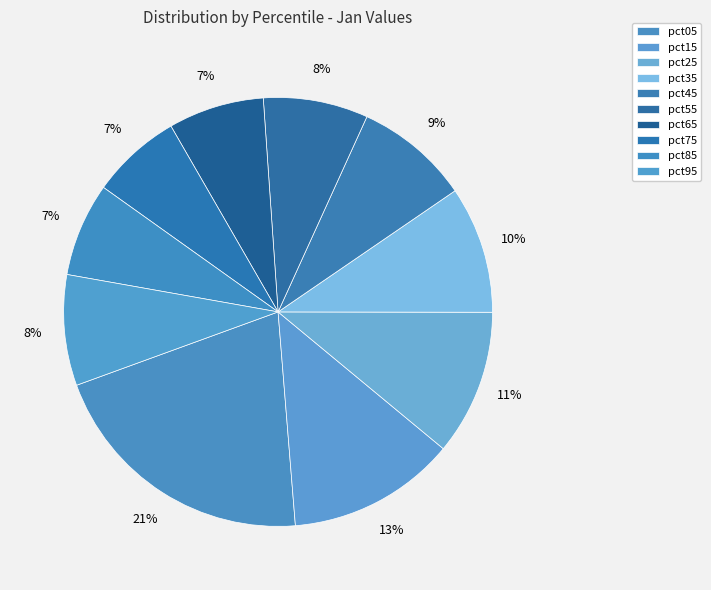

Is it true that pct95 is 8% of the pie?

True